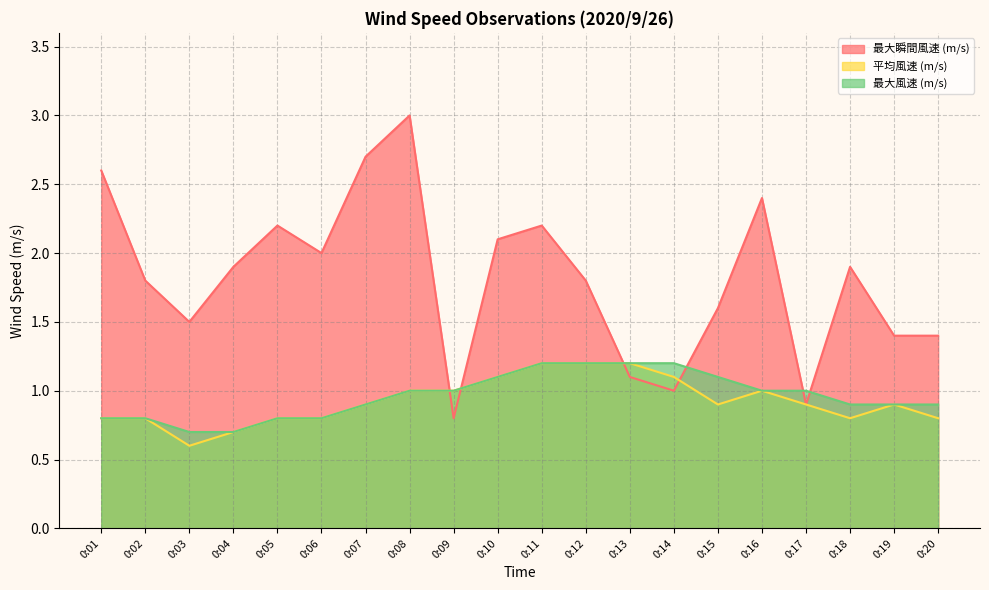

How many data points does each series have?

20